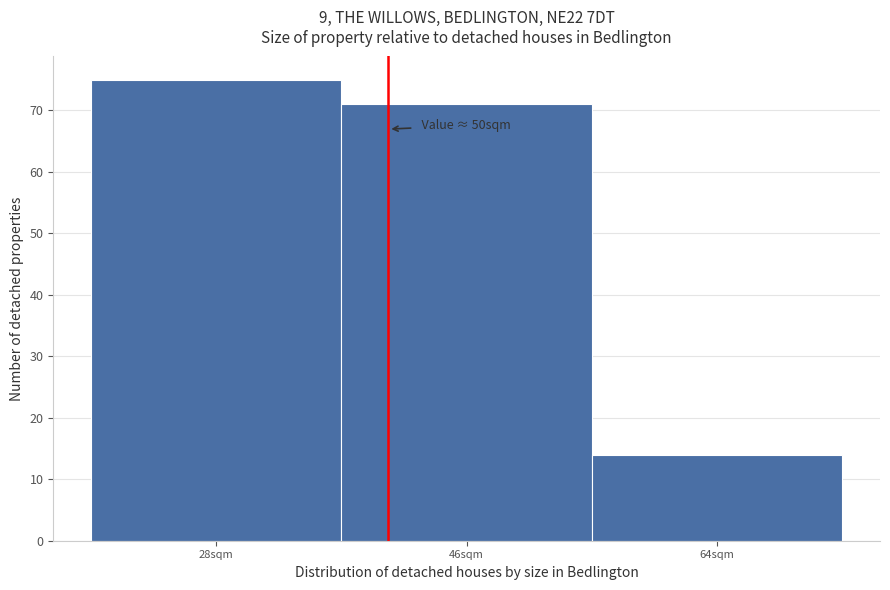

Reading left to right, extract all data points from this chart.

28sqm=75	46sqm=71	64sqm=14